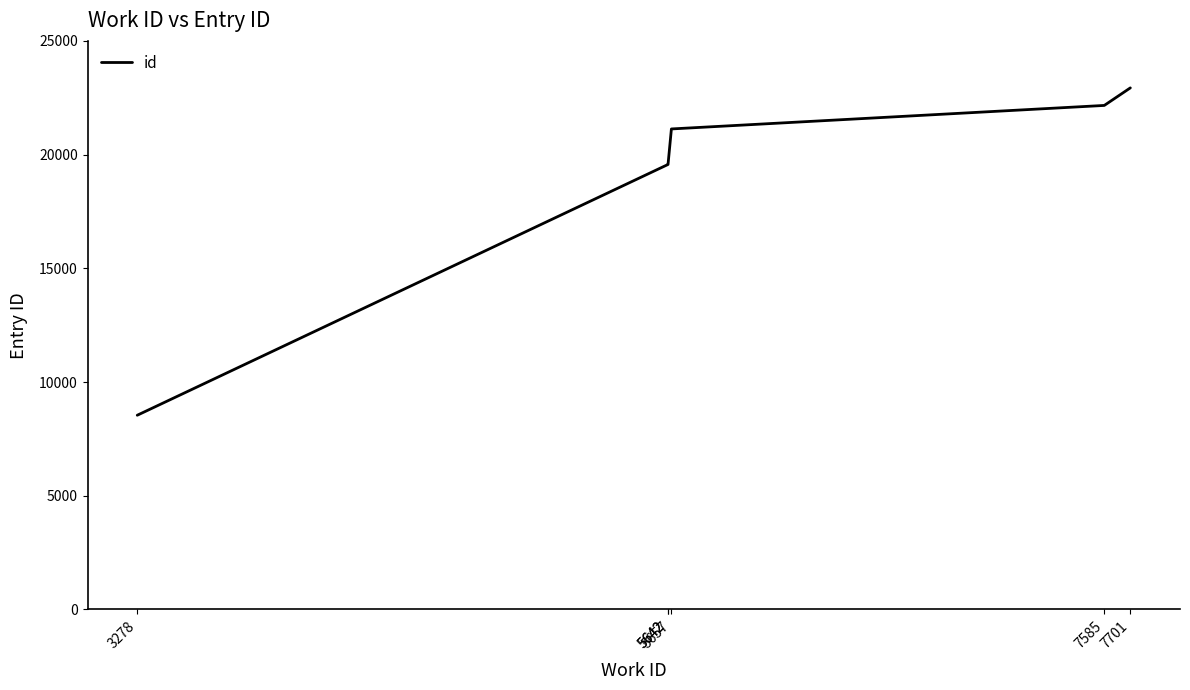

Which label corresponds to the largest value in the chart?

7701